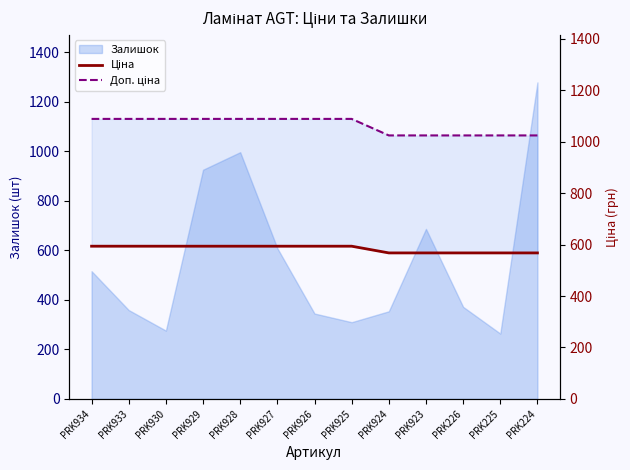

Is the value of Доп. ціна at PRK930 greater than the value of Ціна at PRK929?

Yes